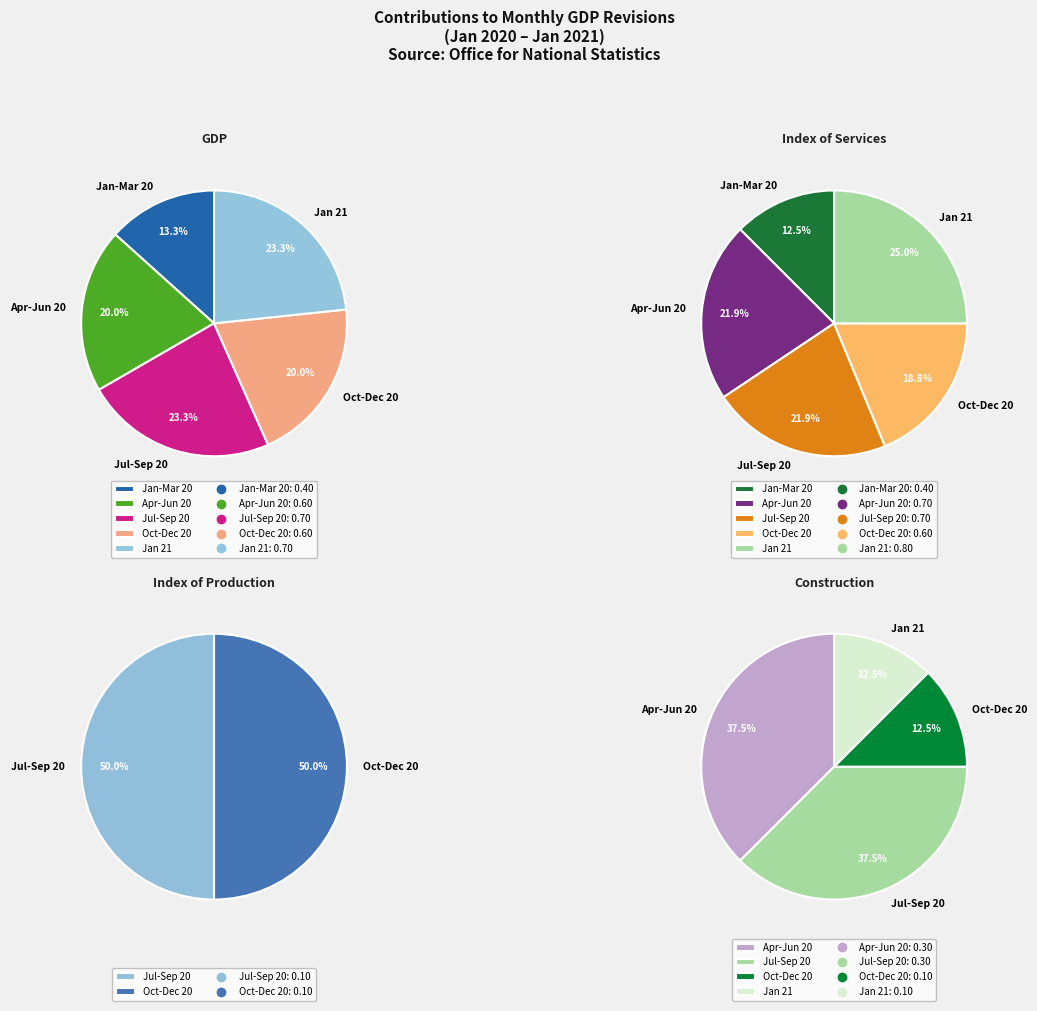

Which slice is the largest?

Jan 21